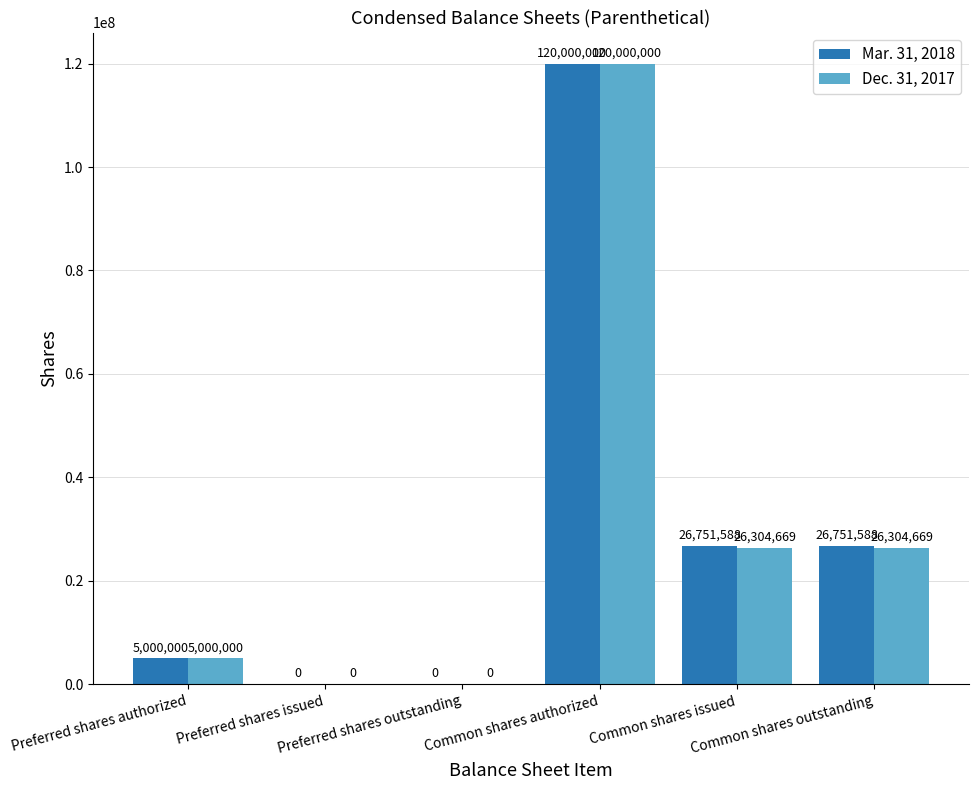

What is the sum of all Dec. 31, 2017 values?

177609338